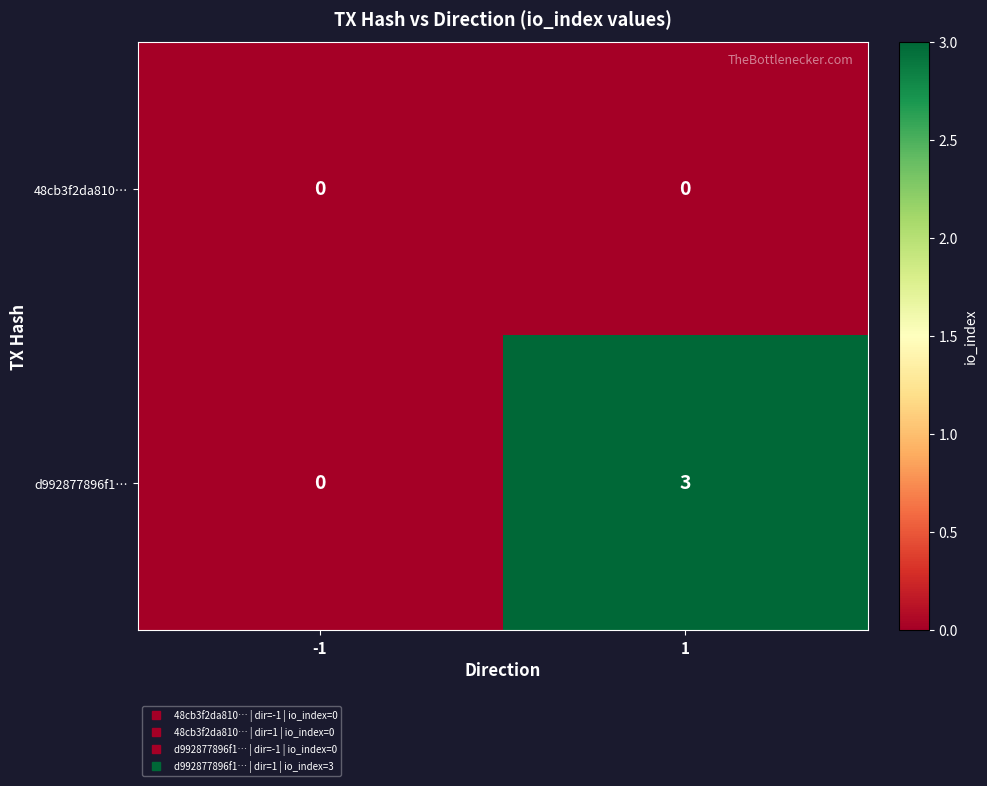

What is the maximum value shown in the chart?

3